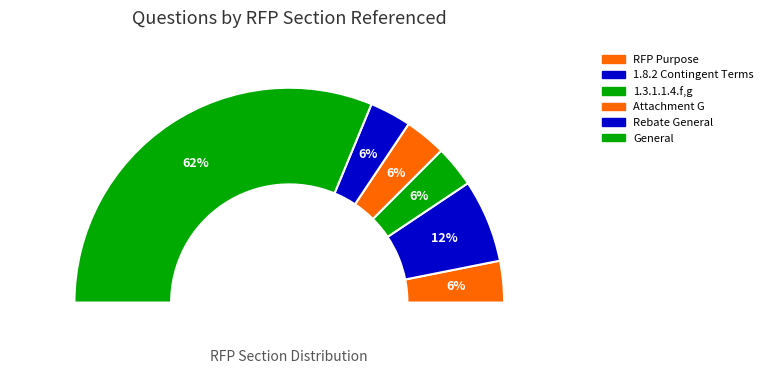

To the nearest percent, what is the difference between the largest and smallest slice percentages?

56%